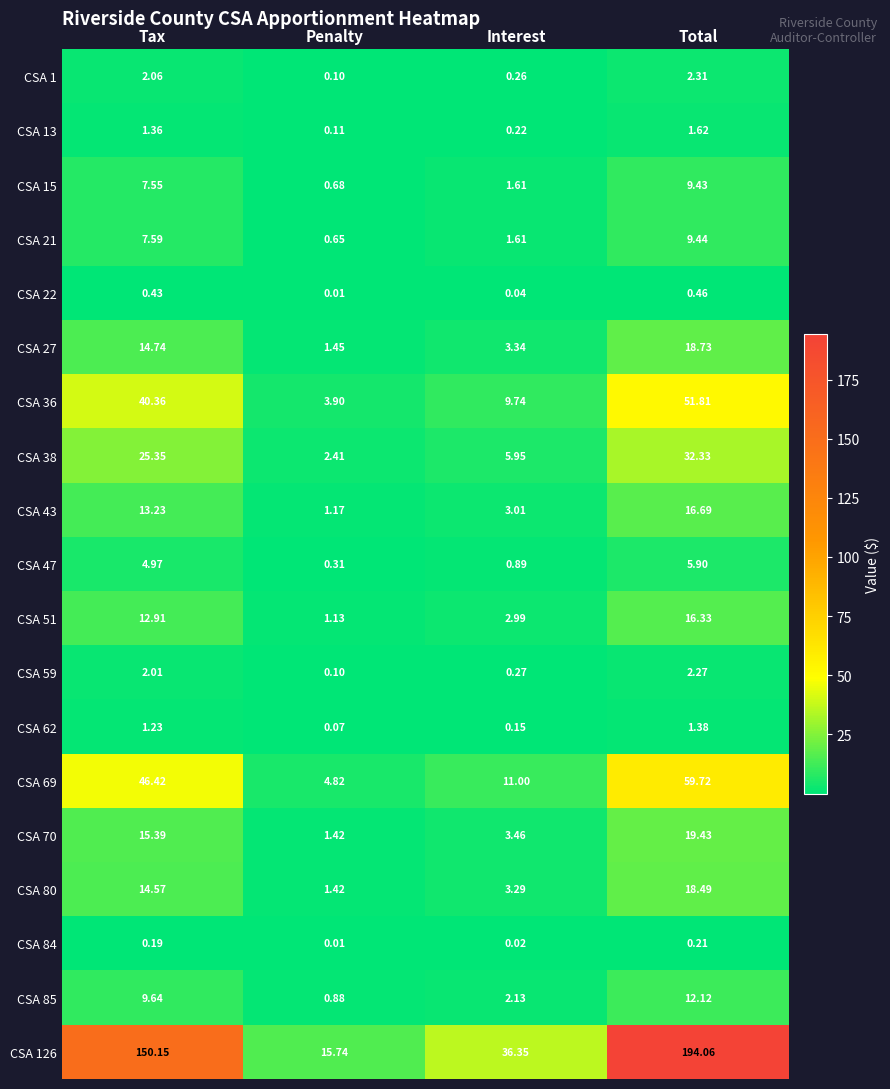

Which series has the largest total across all categories?

CSA 126